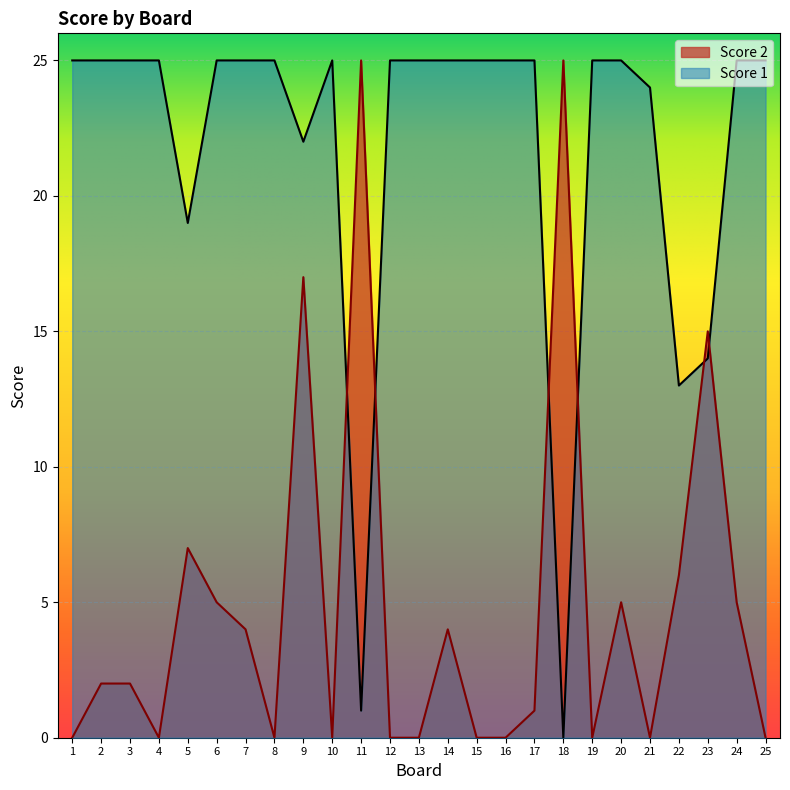

How many intersections are there between Score 1 and Score 2?

6